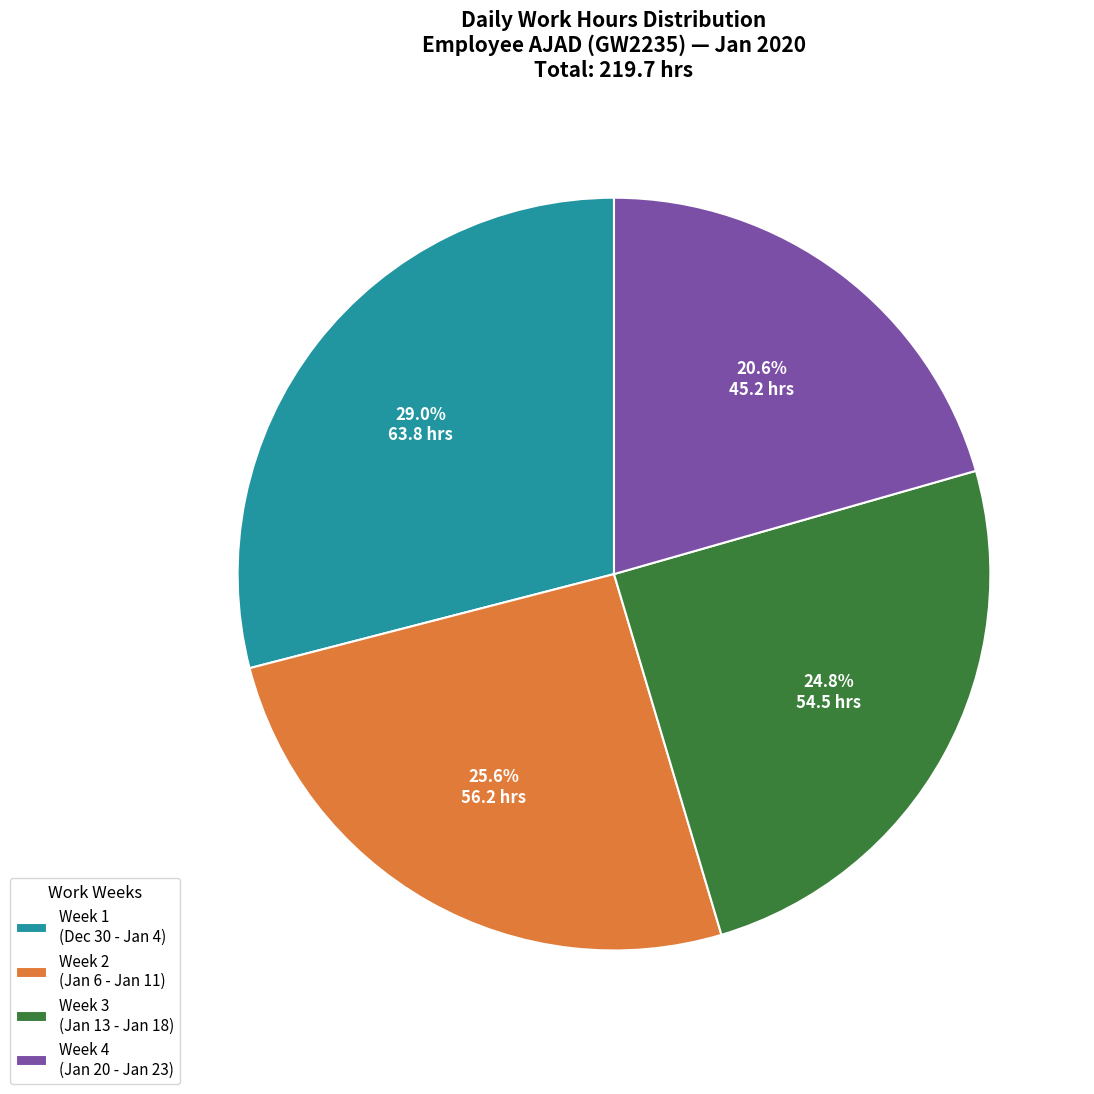

How many slices are in this pie chart?

4